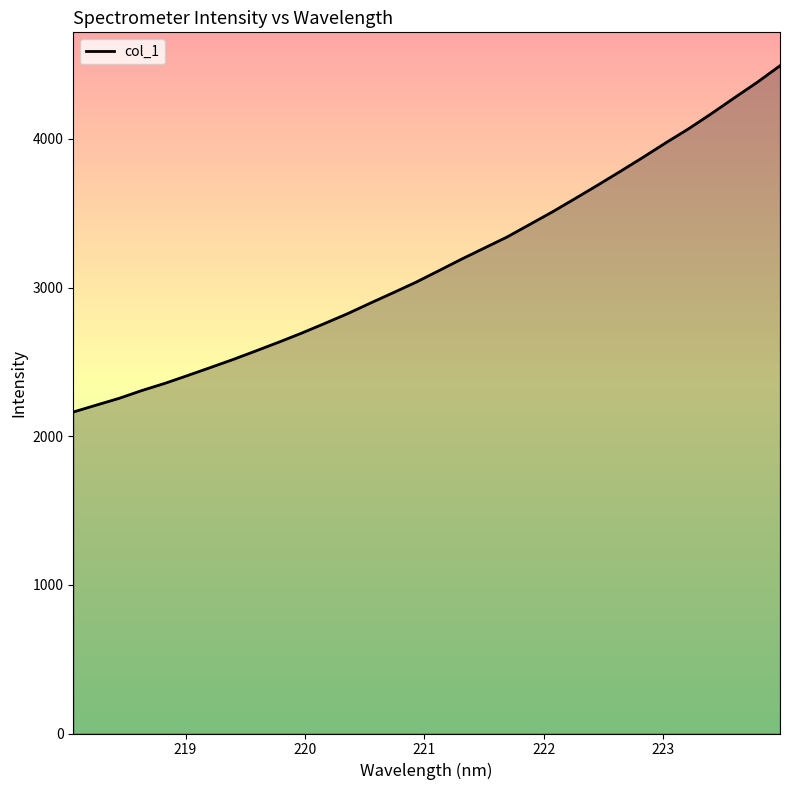

What is the minimum value shown in the chart?

2162.8